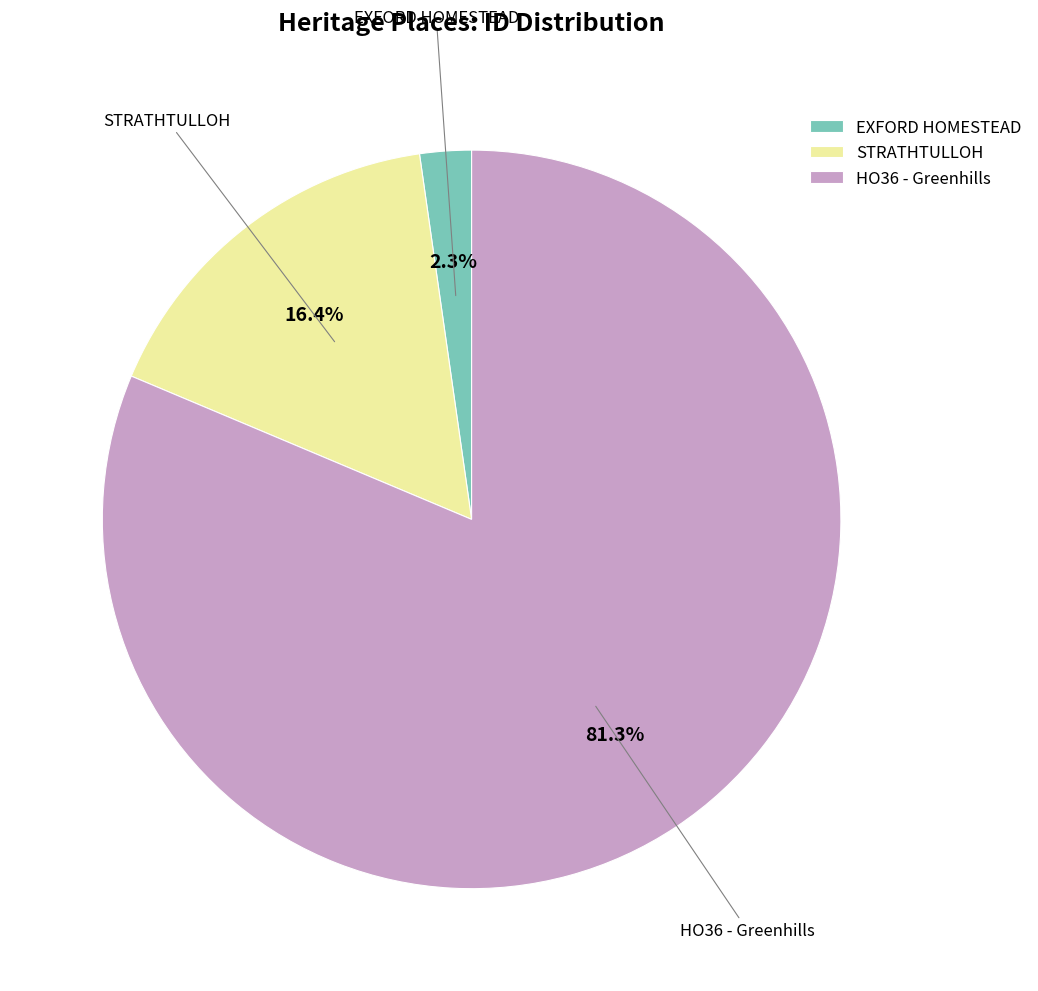

To the nearest percent, what is the combined percentage of STRATHTULLOH and HO36 - Greenhills?

98%